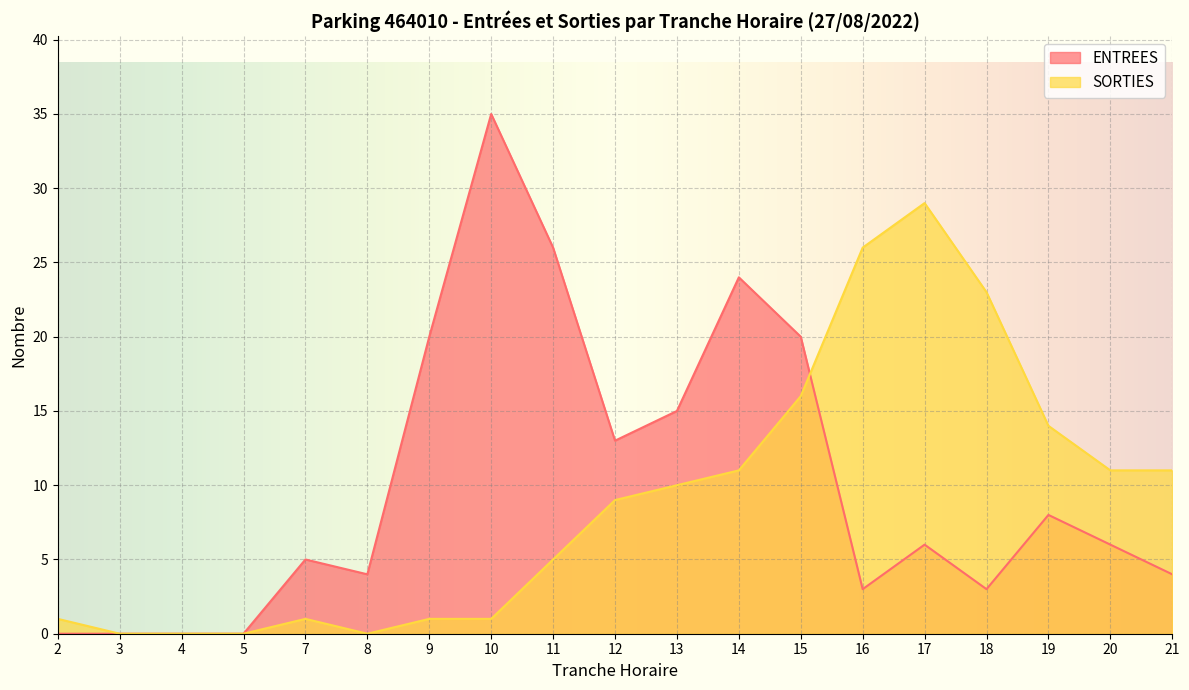

Rank the categories by ENTREES value from lowest to highest.

2, 3, 4, 5, 16, 18, 8, 21, 7, 17, 20, 19, 12, 13, 9, 15, 14, 11, 10